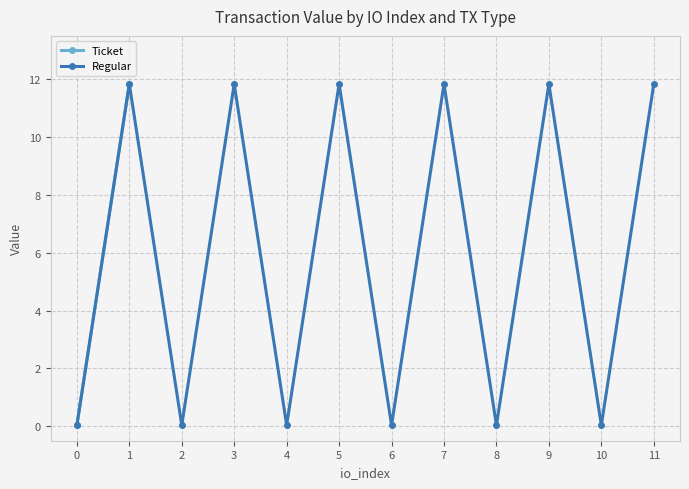

What is the highest value of the Regular series?

11.8